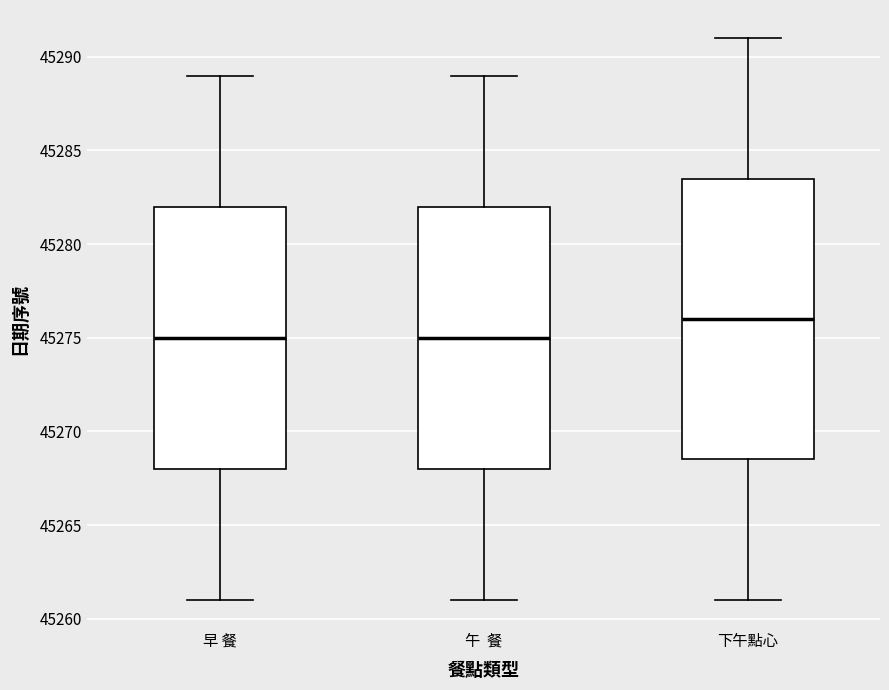

Where does the median line of the box for 早 餐 sit on the y-axis? The values are not printed on the chart, so give them approximately, as read against the axis.

45275.0